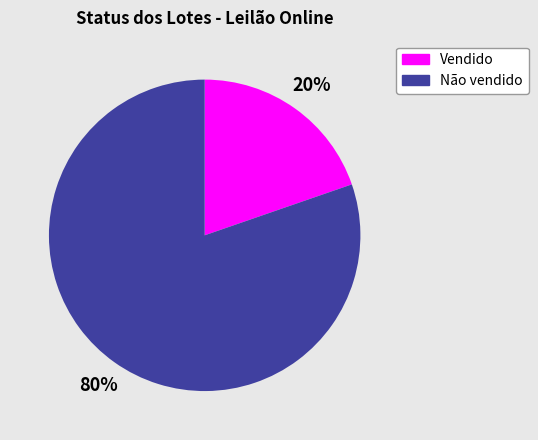

Combined, do Vendido and Não vendido account for over 50%?

Yes